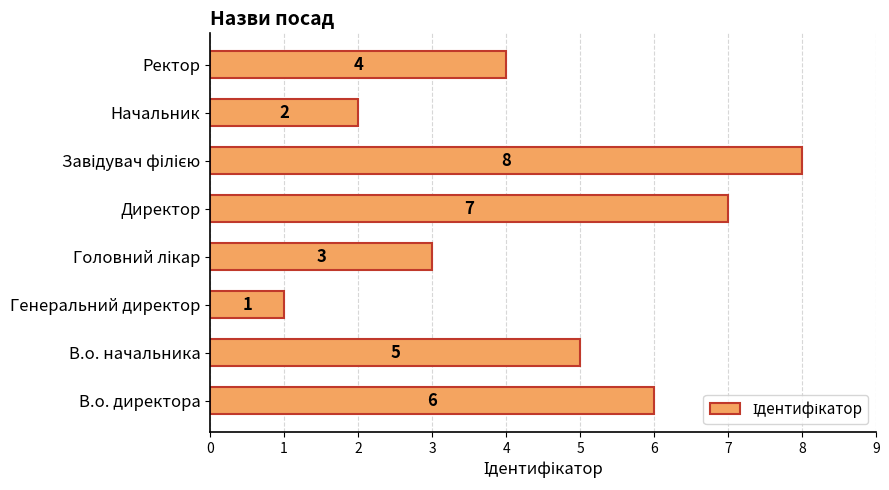

What is the greatest value displayed?

8